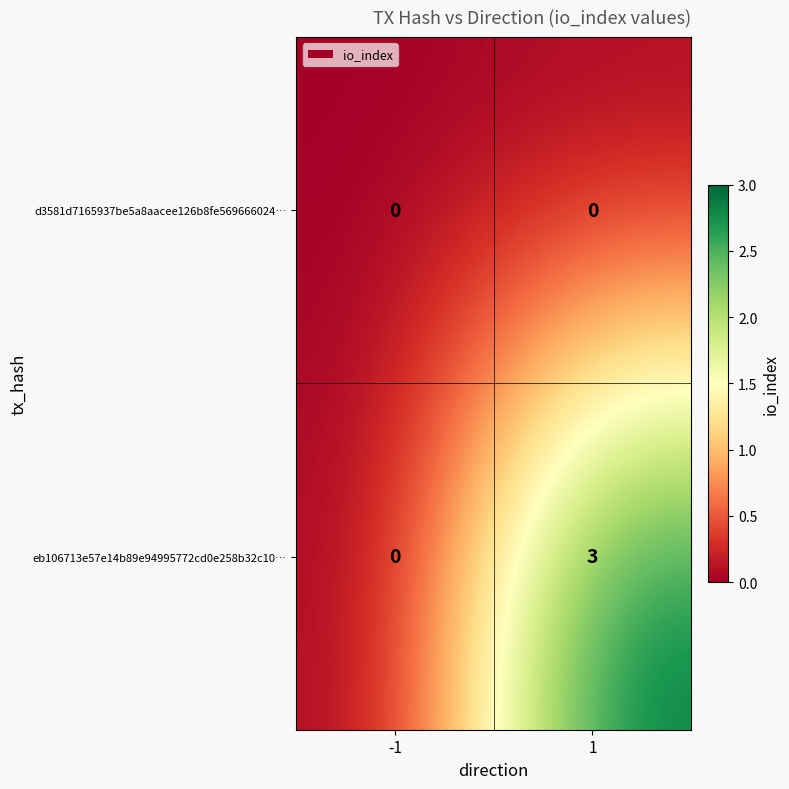

What is the maximum value shown in the chart?

3